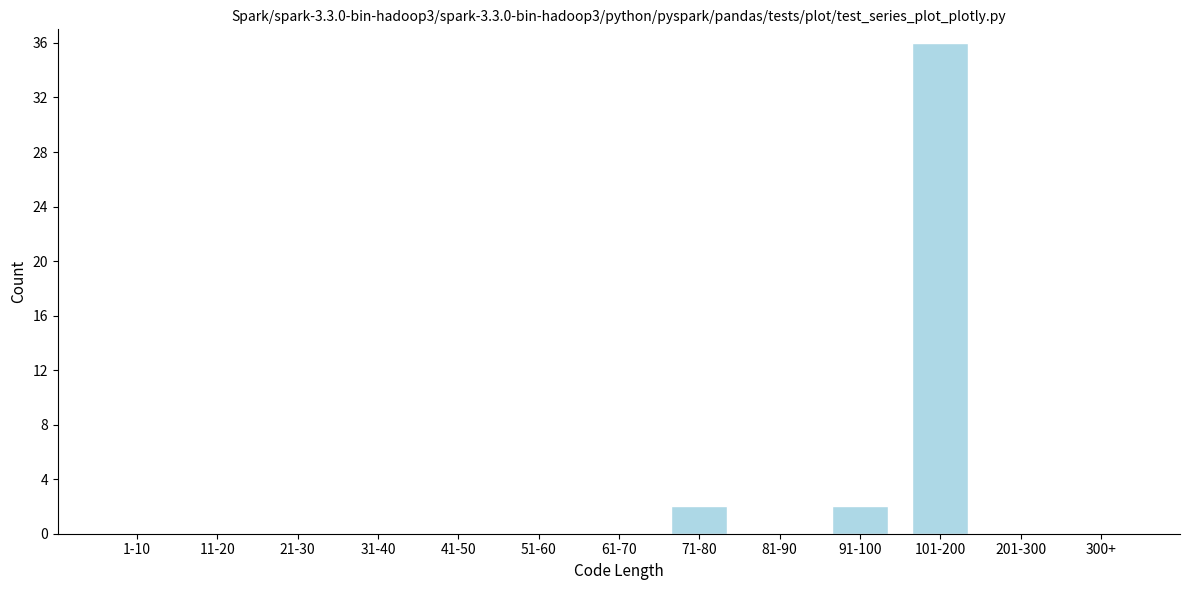

Is it true that the value at 31-40 is -18?

False